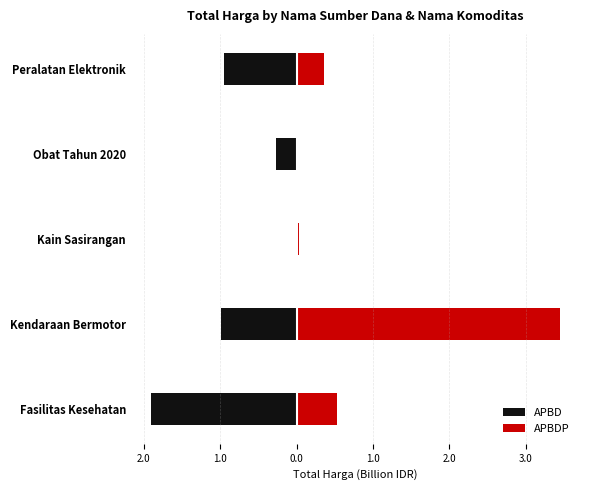

Which series has the widest spread of values?

APBDP